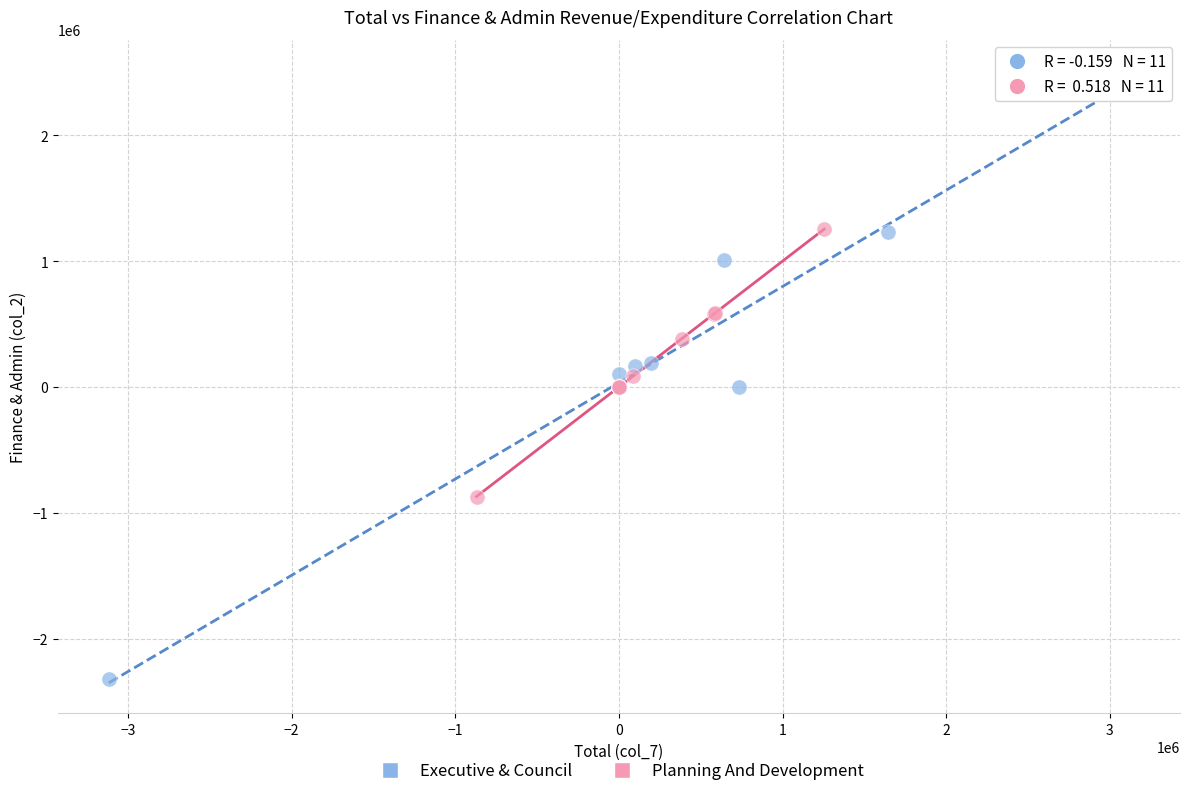

Which series has the widest spread of Y values?

Executive & Council